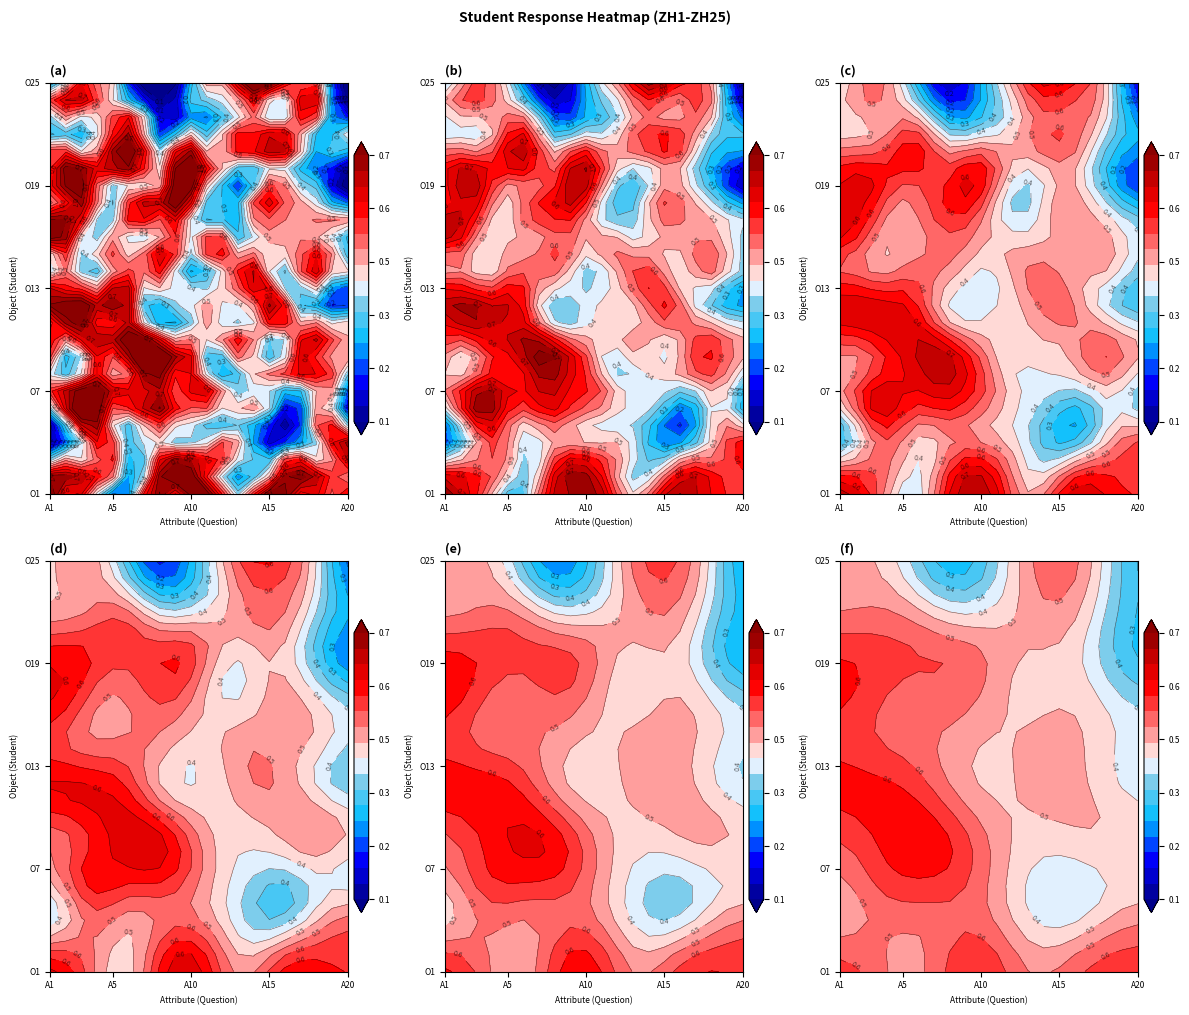

Is the value of O24 at 13 greater than the value of O16 at 11?

No